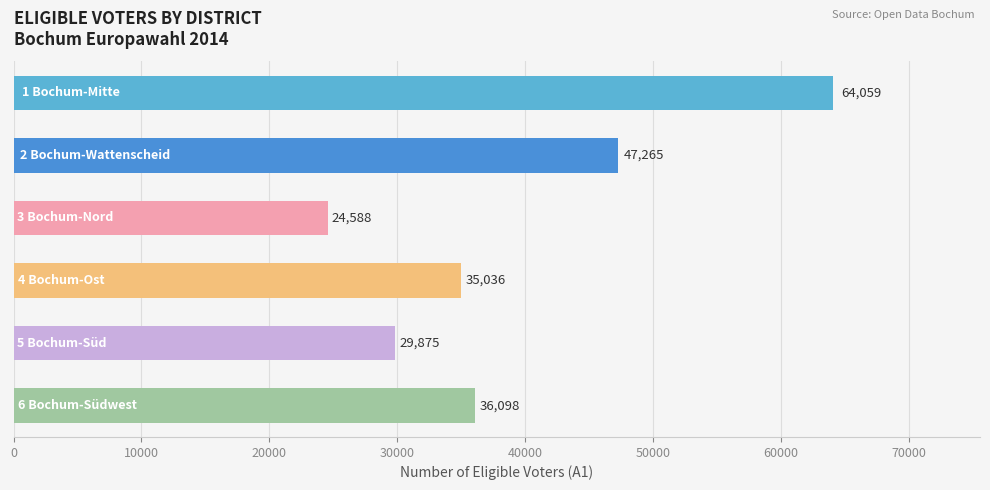

What is the value of the 3rd bar from the top?

24588